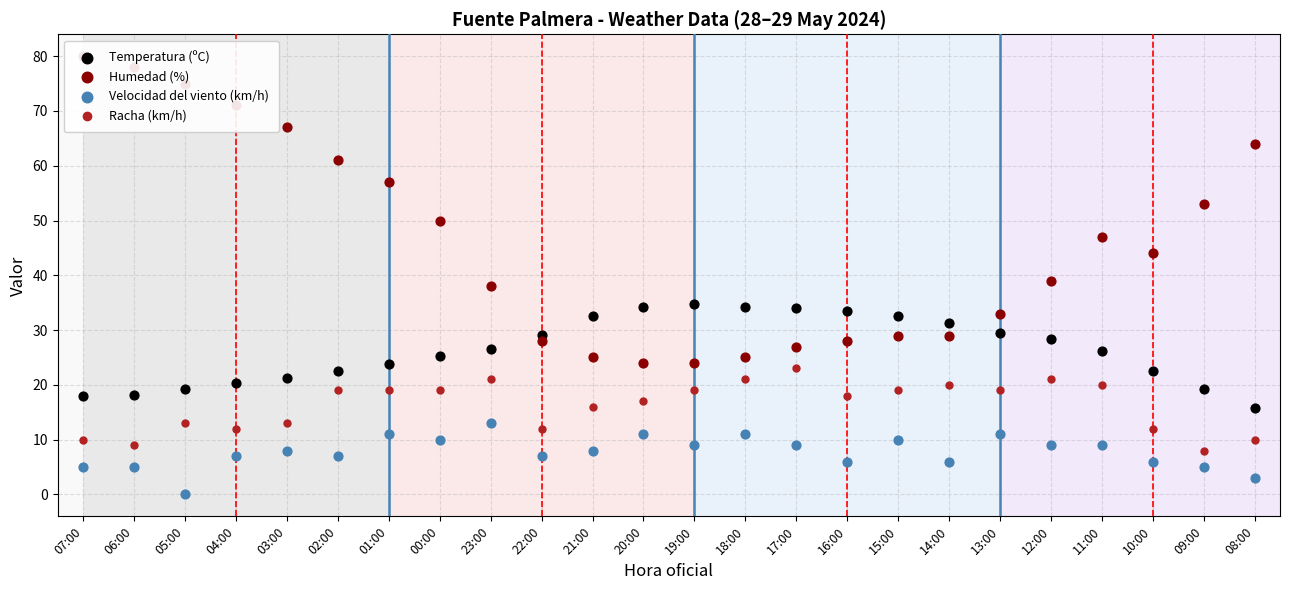

Which series has the largest total across all categories?

Humedad (%)